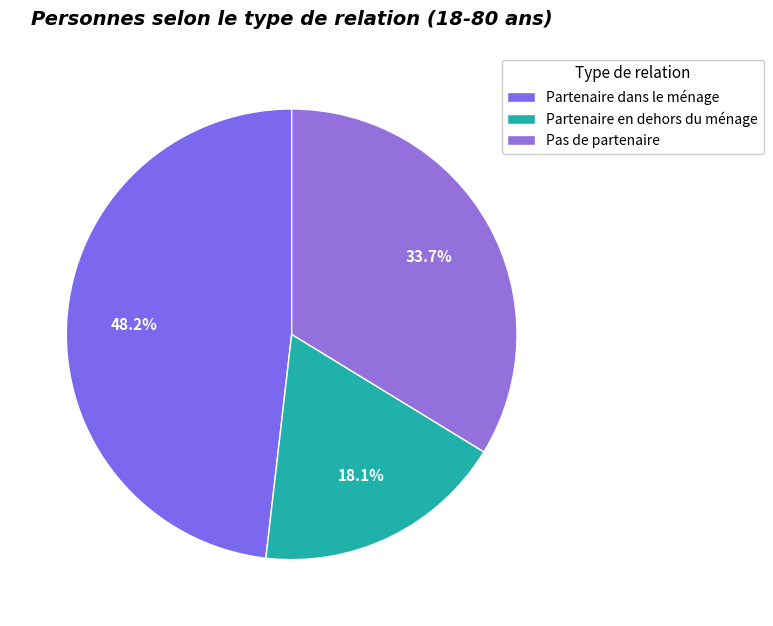

What is the smallest slice in the pie chart?

Partenaire en dehors du ménage